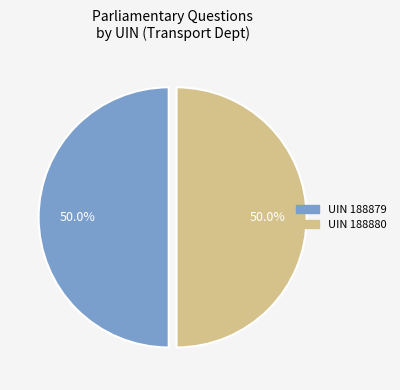

What is the ratio of the value at UIN 188879 to the value at UIN 188880?

1.0